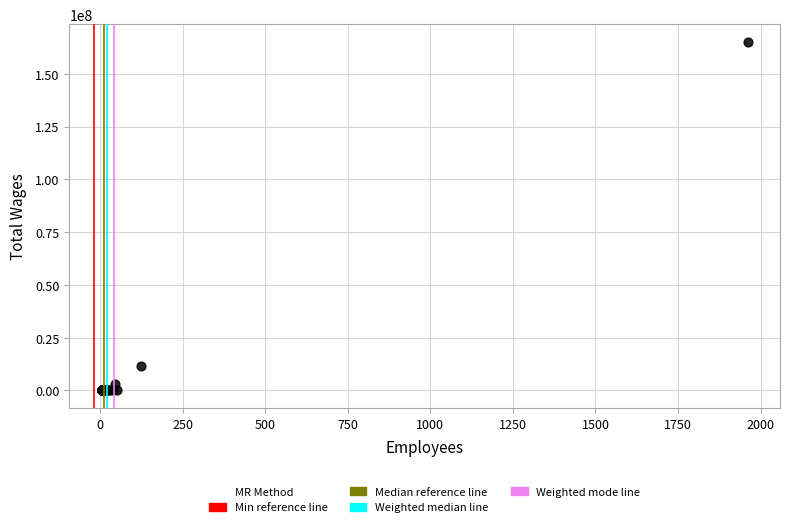

What Y value in the scatter plot is closest to 82591459?

11655641